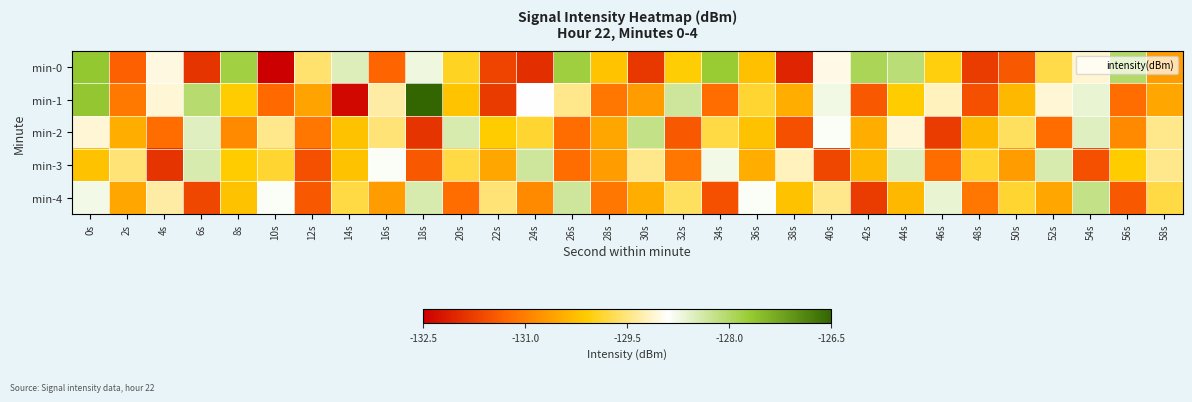

Which series has the widest spread of values?

min-1